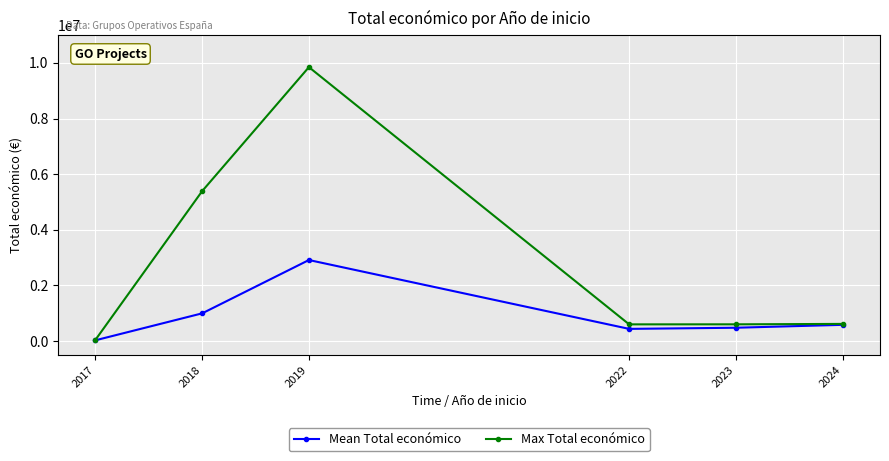

In Mean Total económico, how many points are lower than both neighbors (excluding endpoints)?

1